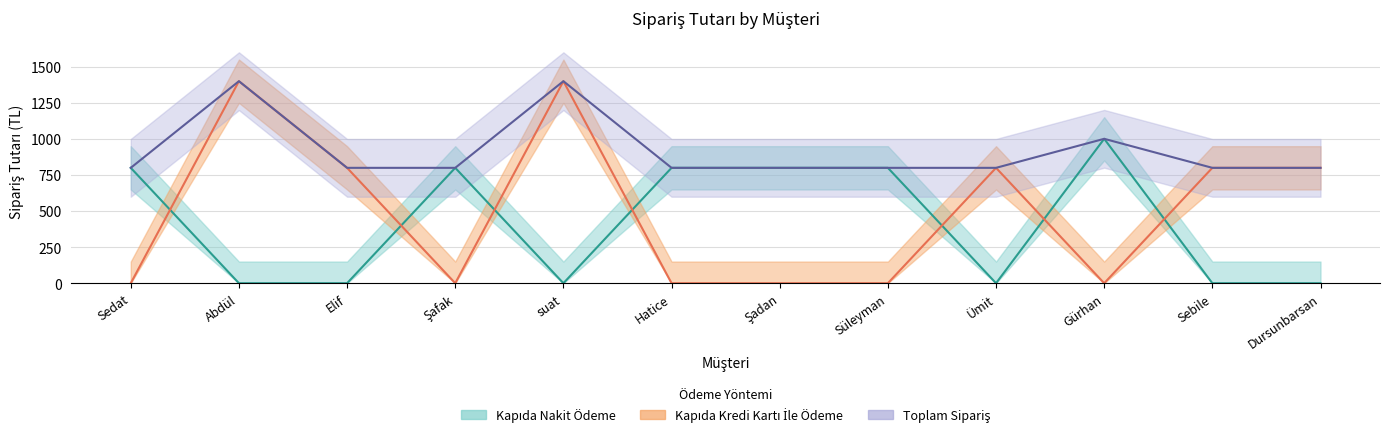

At how many categories does at least one series exceed 568?

12